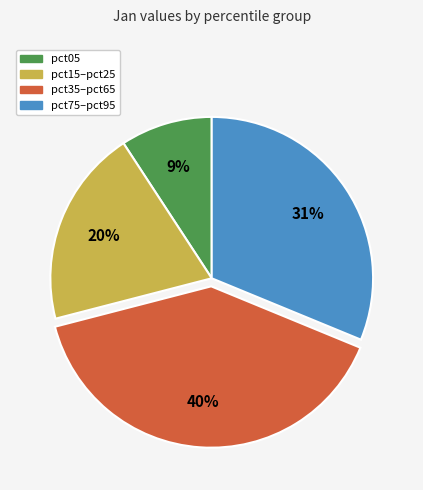

Is there any slice that represents more than half of the pie?

No